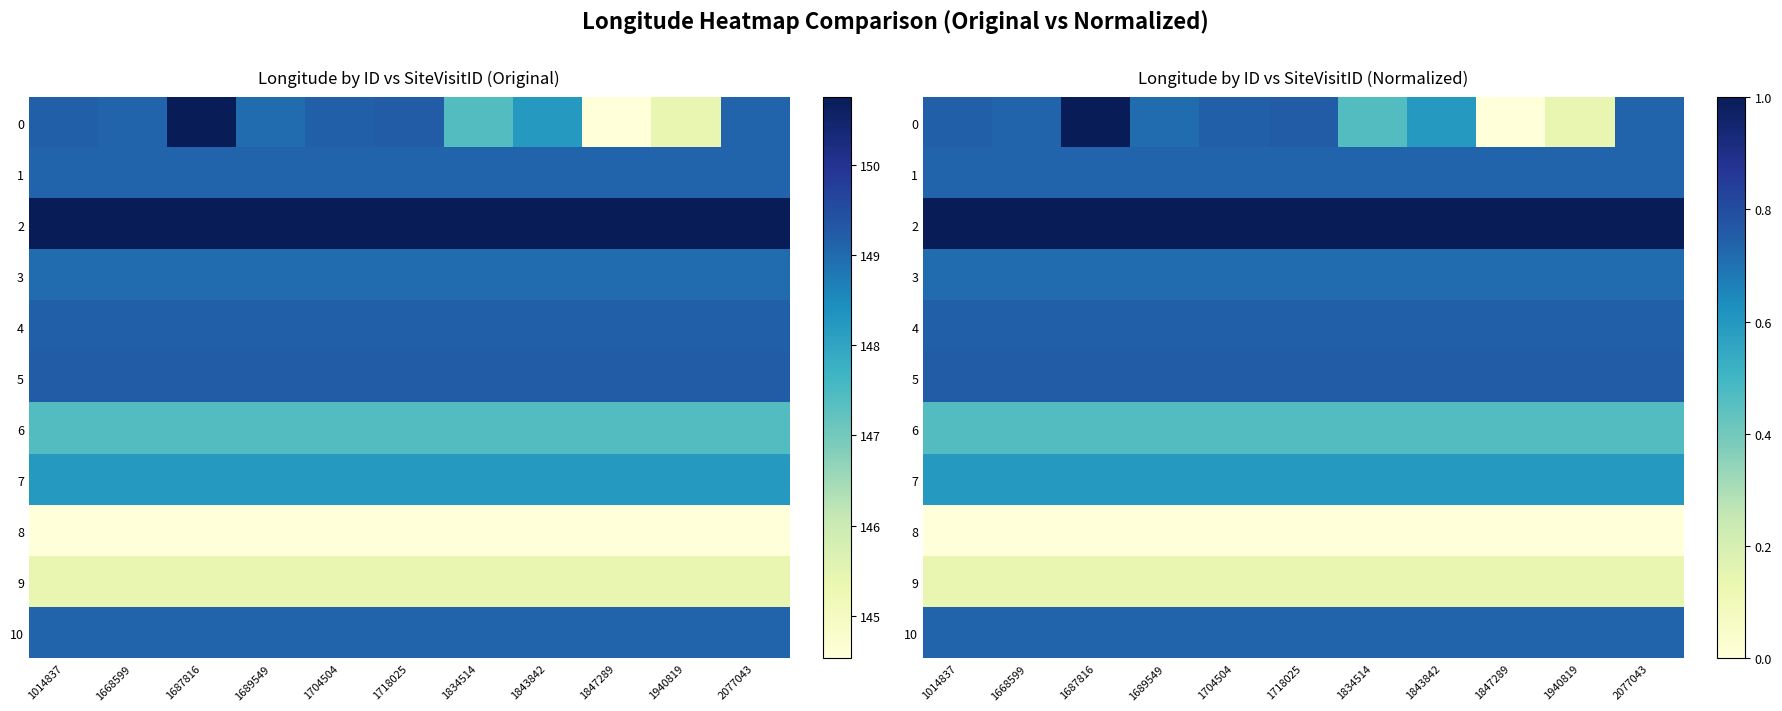

What is the total value across all series at 1847289?

5.9